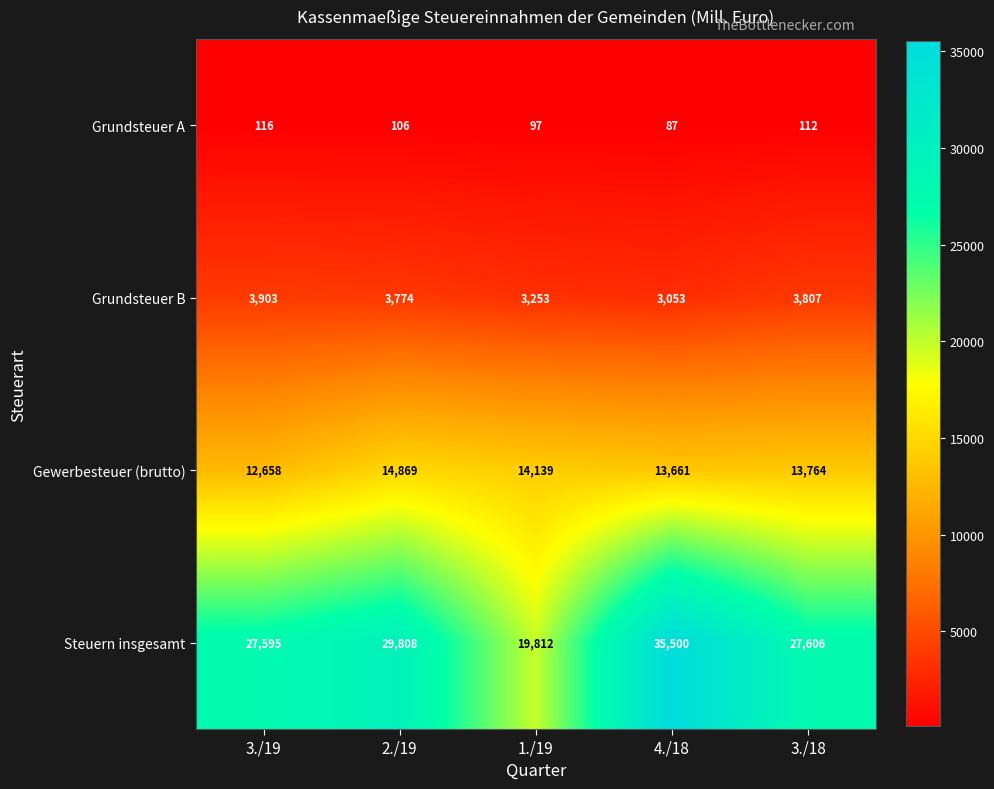

List the series in order of their peak value, highest first.

Steuern insgesamt, Gewerbesteuer (brutto), Grundsteuer B, Grundsteuer A